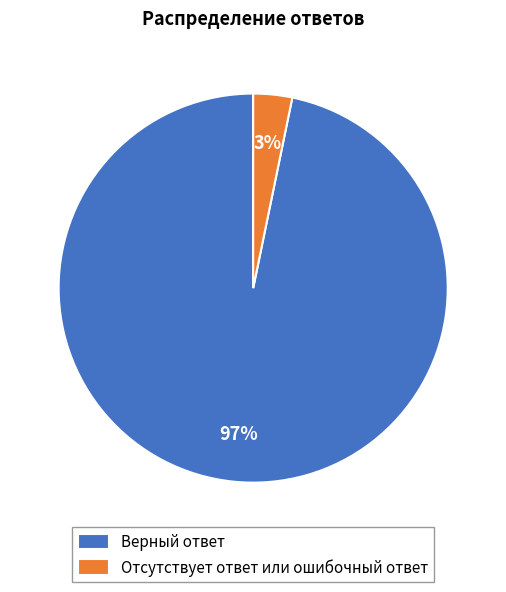

The Верный ответ slice represents 87% of the pie. True or false?

False